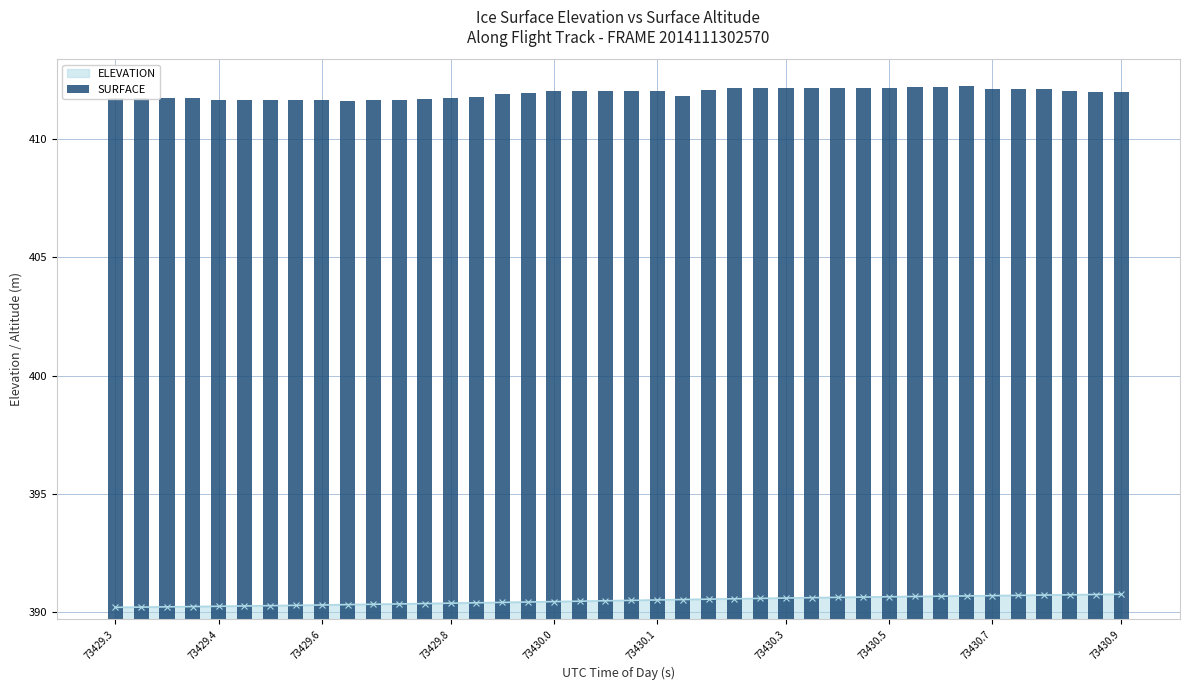

True or false: ELEVATION has a value of 653.6 at 73430.1.

False